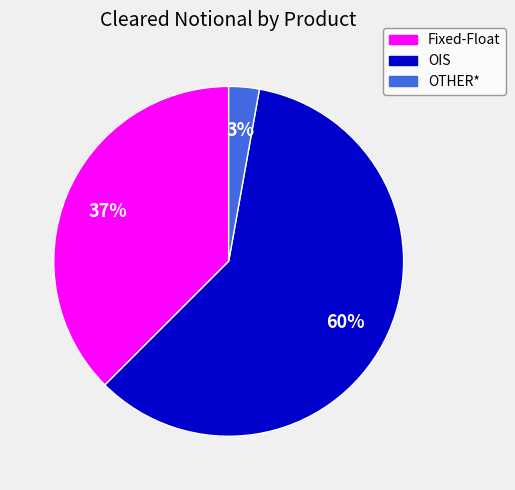

To the nearest percent, what is the average slice percentage?

33%